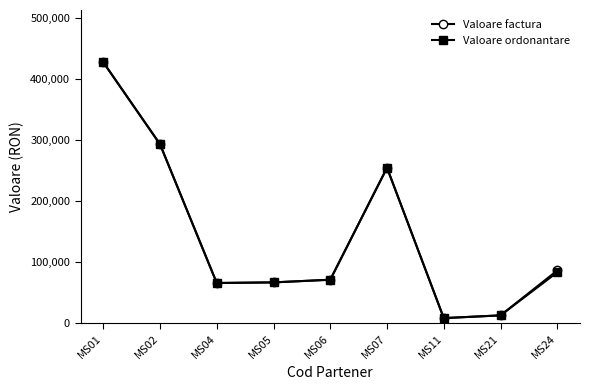

The value of Valoare ordonantare at MS05 is 31786. True or false?

False